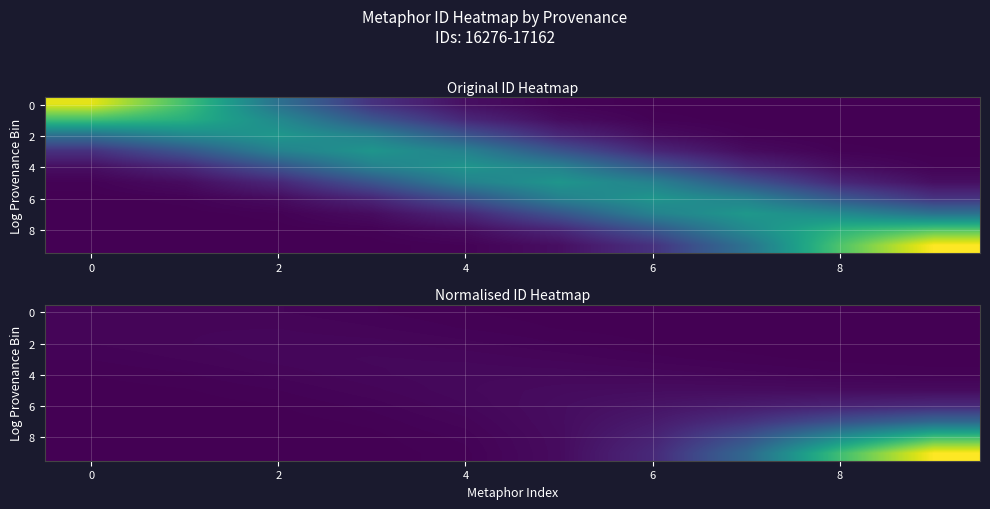

The value of 6 at 6 is 0.0. True or false?

False